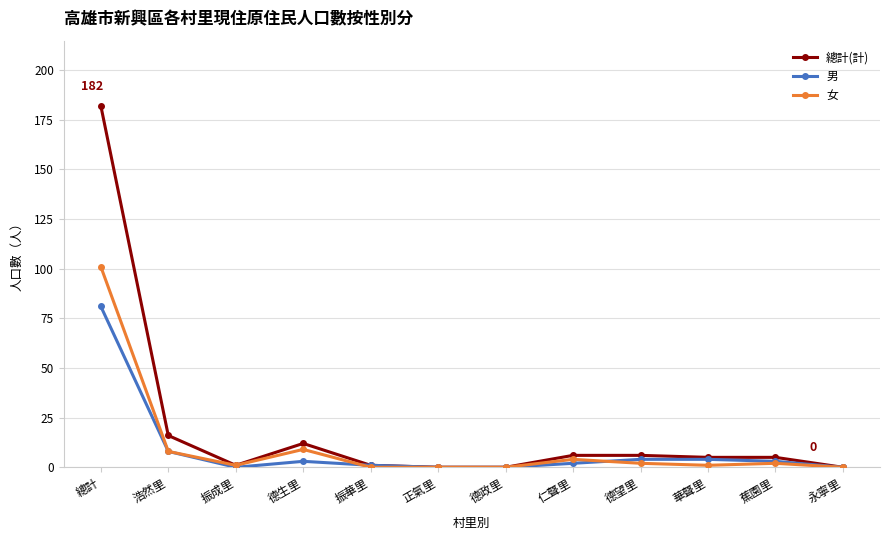

Is it true that 女 equals 163 at 總計?

False